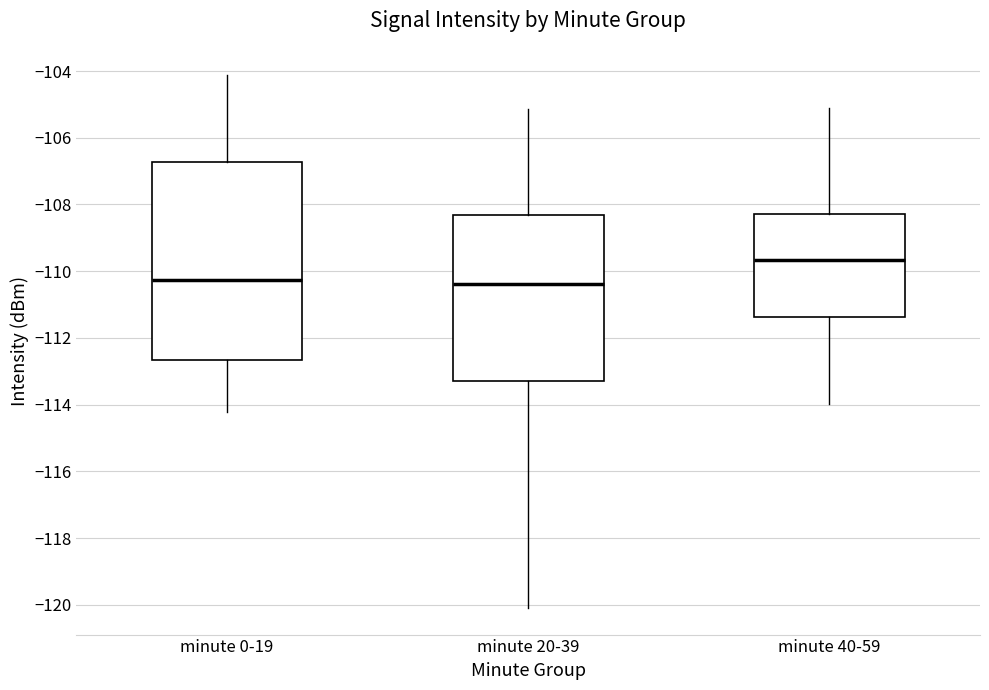

Which box's median line is the highest?

minute 40-59